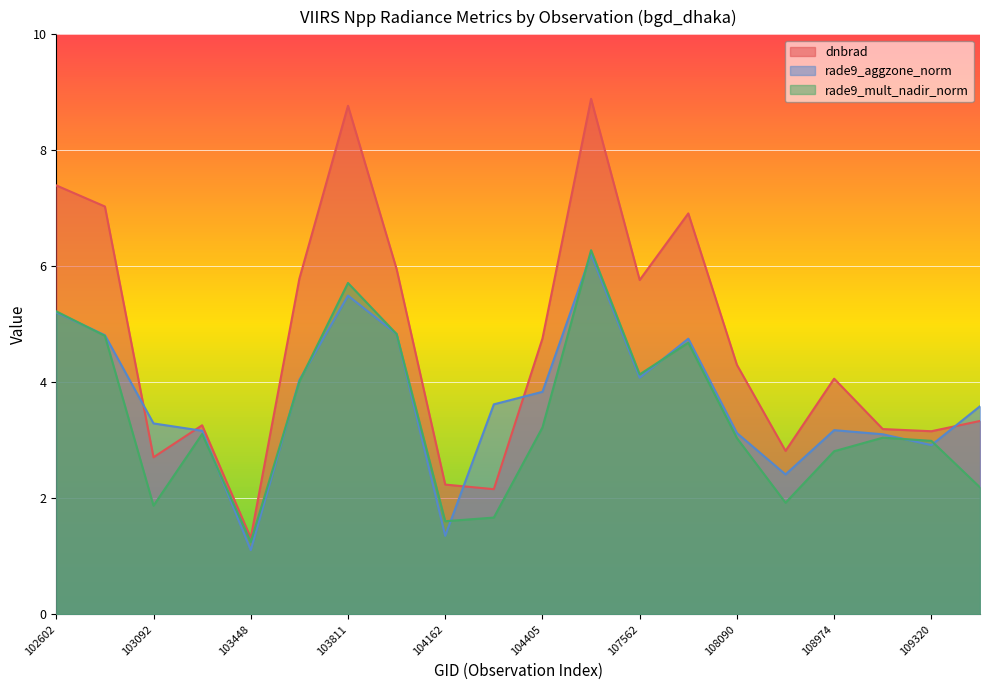

How many times do dnbrad and rade9_aggzone_norm cross each other?

5